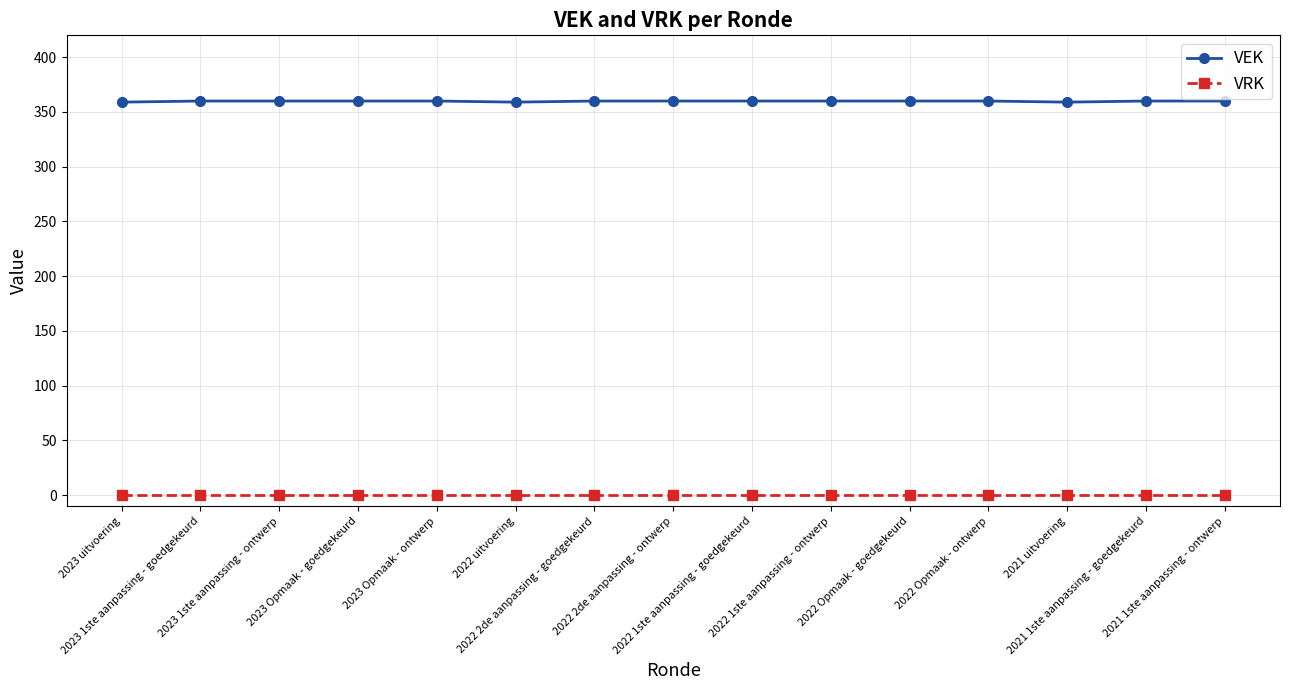

What is the lowest value of the VEK series?

359